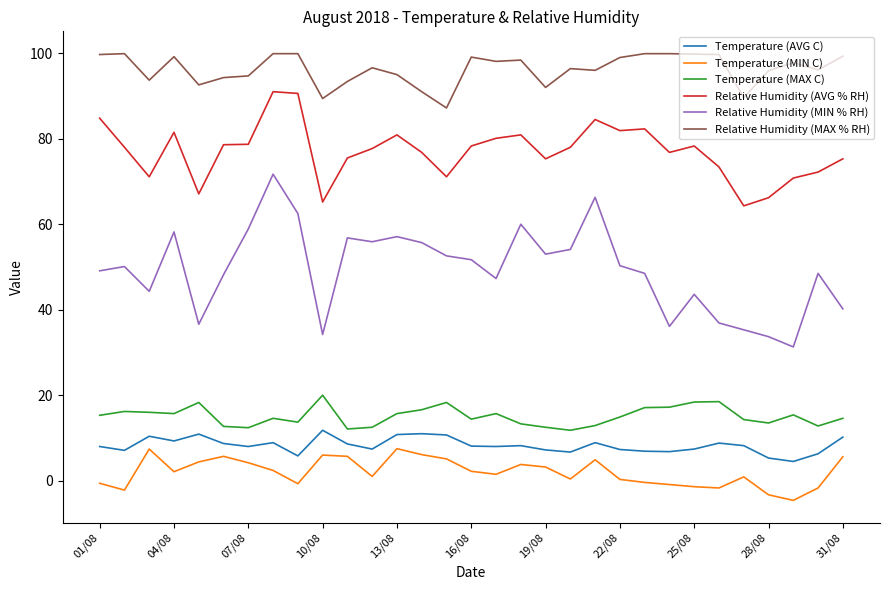

Which series has the largest total across all categories?

Relative Humidity (MAX % RH)